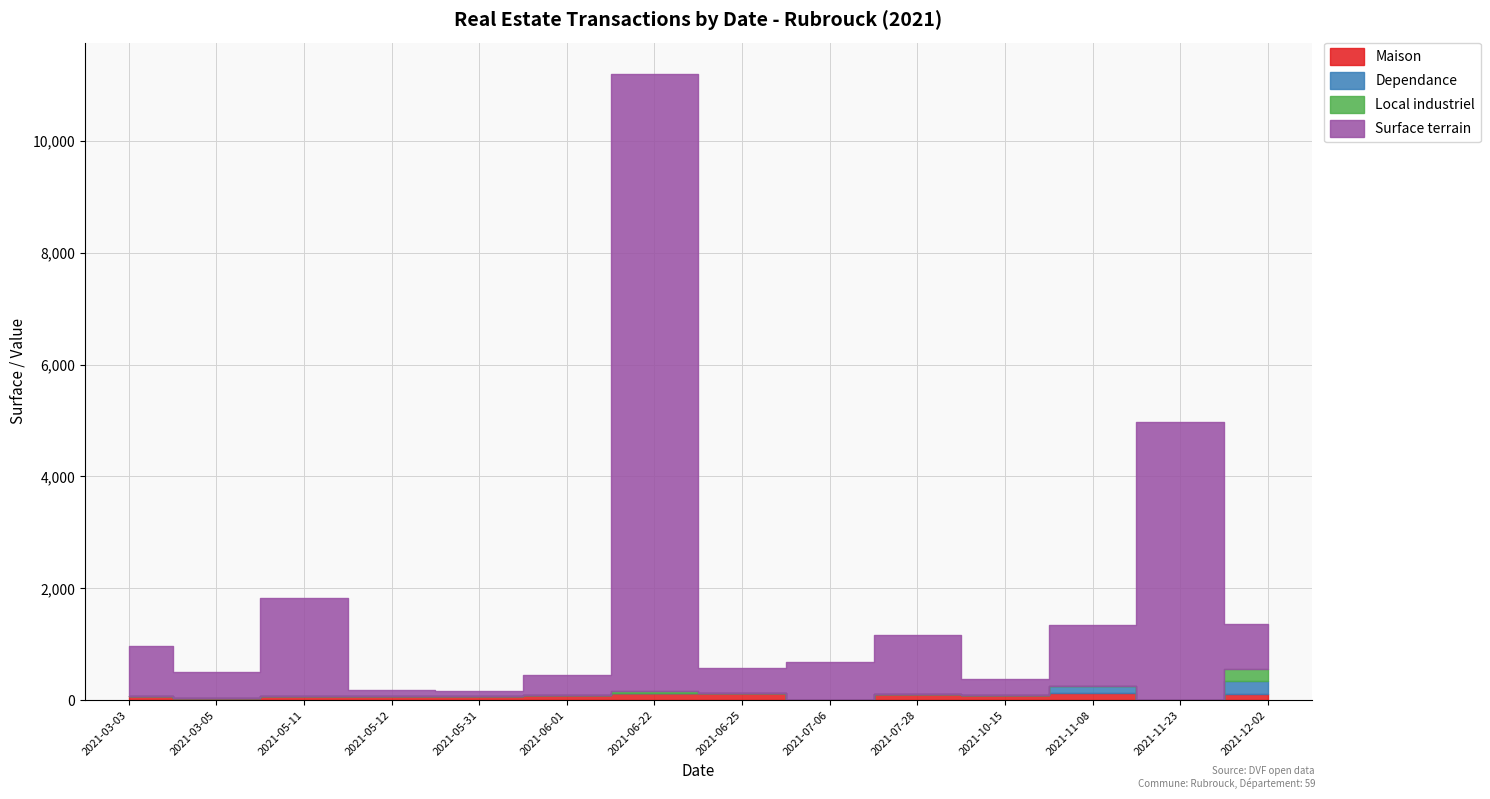

What is the difference between the second highest and second lowest values in the Surface terrain series?

4877